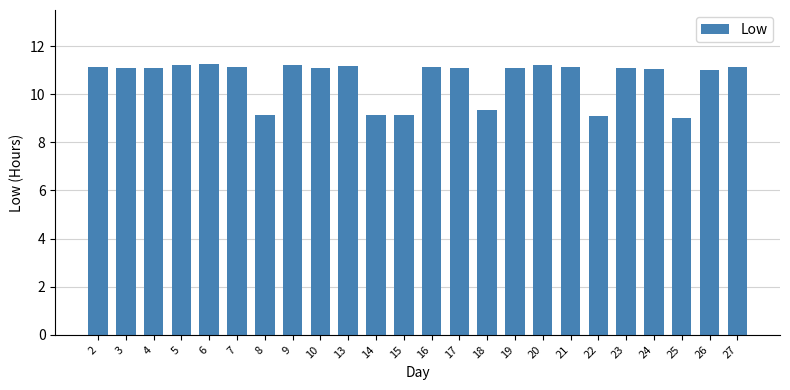

How many data points does each series have?

24